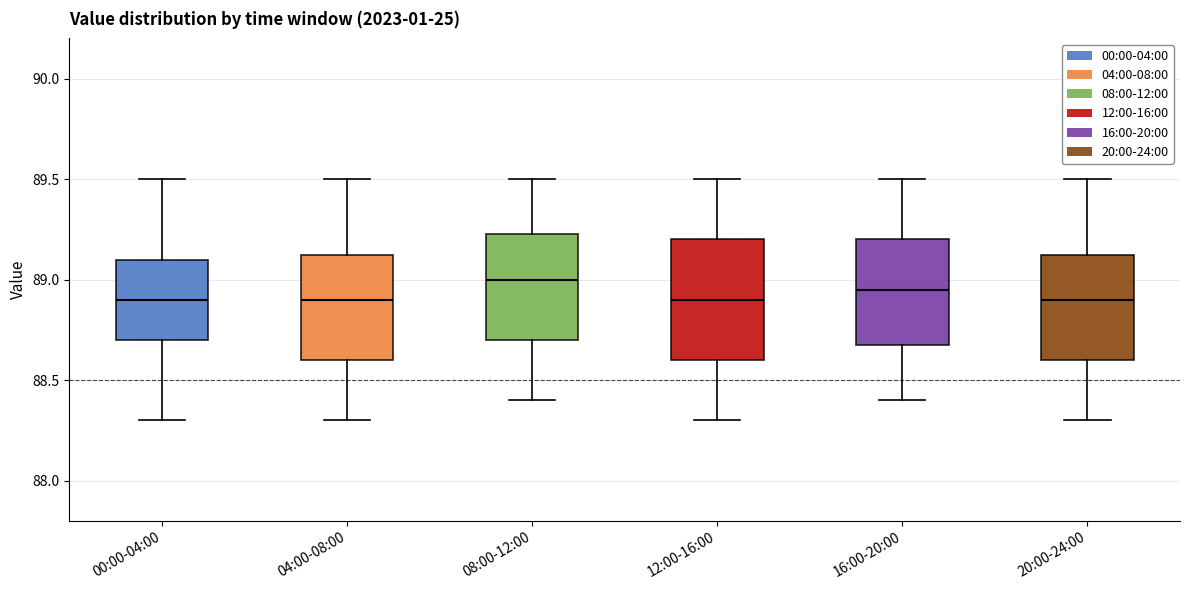

Where is the upper edge of the box for 16:00-20:00 on the y-axis? The values are not printed on the chart, so give them approximately, as read against the axis.

89.20